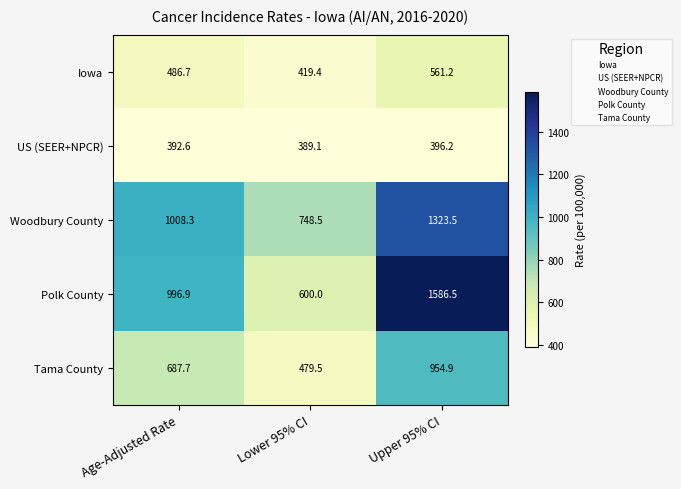

Which series has the widest spread of values?

Polk County